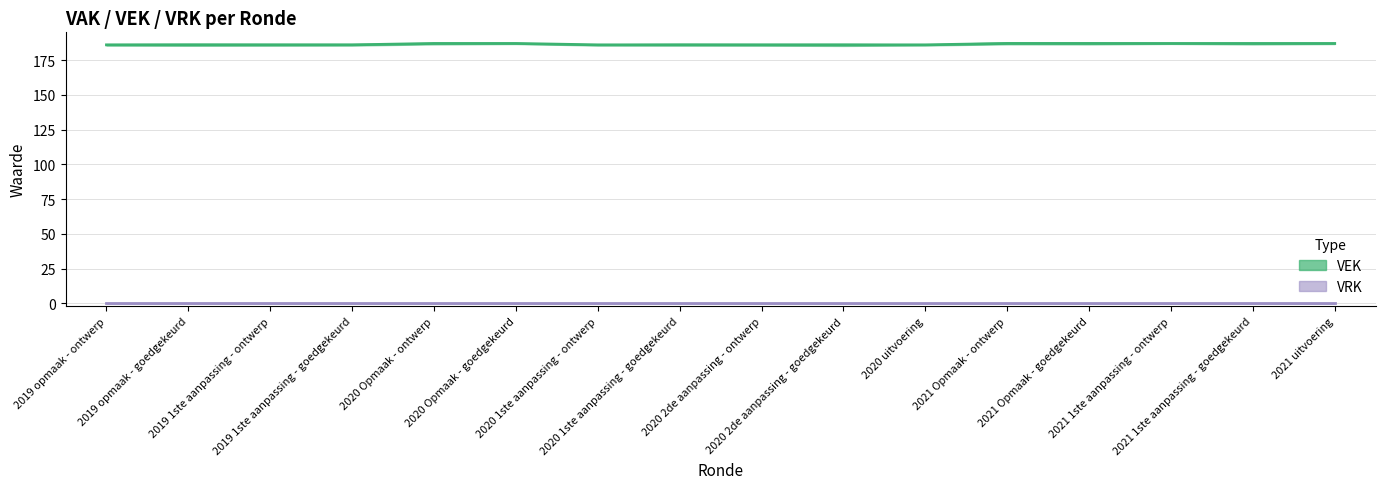

List the labels in order of value, largest first.

2020 Opmaak - ontwerp, 2020 Opmaak - goedgekeurd, 2021 Opmaak - ontwerp, 2021 Opmaak - goedgekeurd, 2021 1ste aanpassing - ontwerp, 2021 1ste aanpassing - goedgekeurd, 2021 uitvoering, 2019 opmaak - ontwerp, 2019 opmaak - goedgekeurd, 2019 1ste aanpassing - ontwerp, 2019 1ste aanpassing - goedgekeurd, 2020 1ste aanpassing - ontwerp, 2020 1ste aanpassing - goedgekeurd, 2020 2de aanpassing - ontwerp, 2020 2de aanpassing - goedgekeurd, 2020 uitvoering